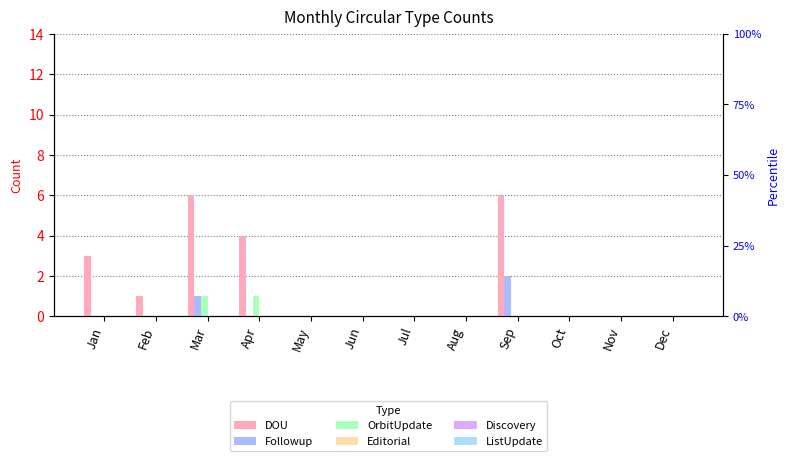

Reading left to right, what are all the values shown in this chart?

DOU: Jan=3	Feb=1	Mar=6	Apr=4	May=0	Jun=0	Jul=0	Aug=0	Sep=6	Oct=0	Nov=0	Dec=0
Followup: Jan=0	Feb=0	Mar=1	Apr=0	May=0	Jun=0	Jul=0	Aug=0	Sep=2	Oct=0	Nov=0	Dec=0
OrbitUpdate: Jan=0	Feb=0	Mar=1	Apr=1	May=0	Jun=0	Jul=0	Aug=0	Sep=0	Oct=0	Nov=0	Dec=0
Editorial: Jan=0	Feb=0	Mar=0	Apr=0	May=0	Jun=0	Jul=0	Aug=0	Sep=0	Oct=0	Nov=0	Dec=0
Discovery: Jan=0	Feb=0	Mar=0	Apr=0	May=0	Jun=0	Jul=0	Aug=0	Sep=0	Oct=0	Nov=0	Dec=0
ListUpdate: Jan=0	Feb=0	Mar=0	Apr=0	May=0	Jun=0	Jul=0	Aug=0	Sep=0	Oct=0	Nov=0	Dec=0